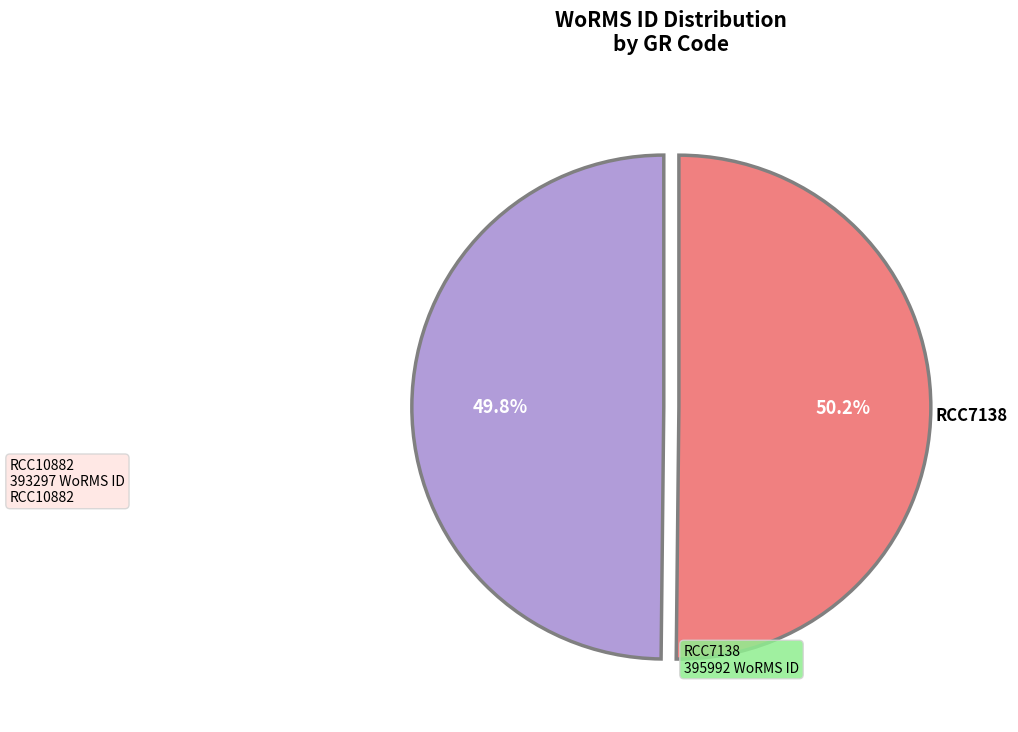

Is there any slice that represents more than half of the pie?

Yes